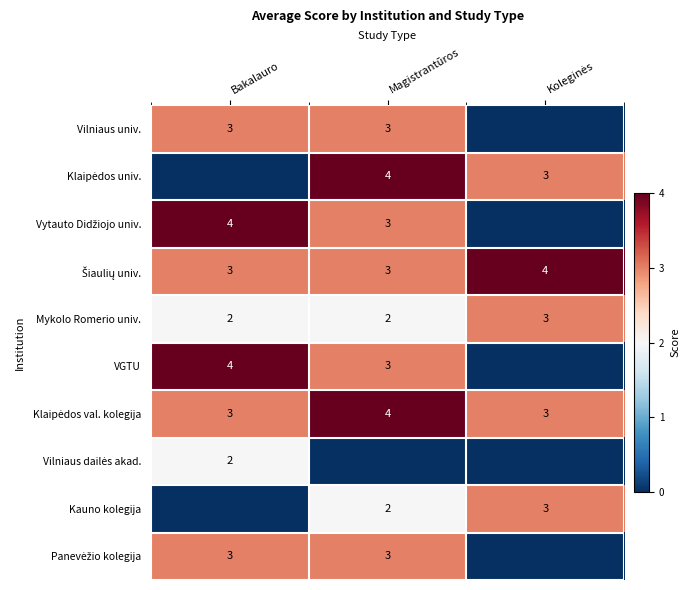

Count the Mykolo Romerio univ. values in the range 2 to 3.

3